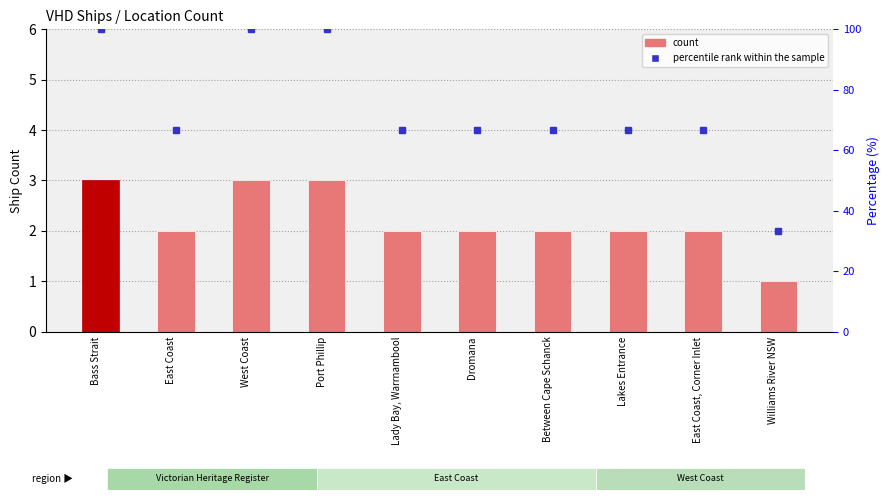

What is the value of the 4th bar from the left?

3